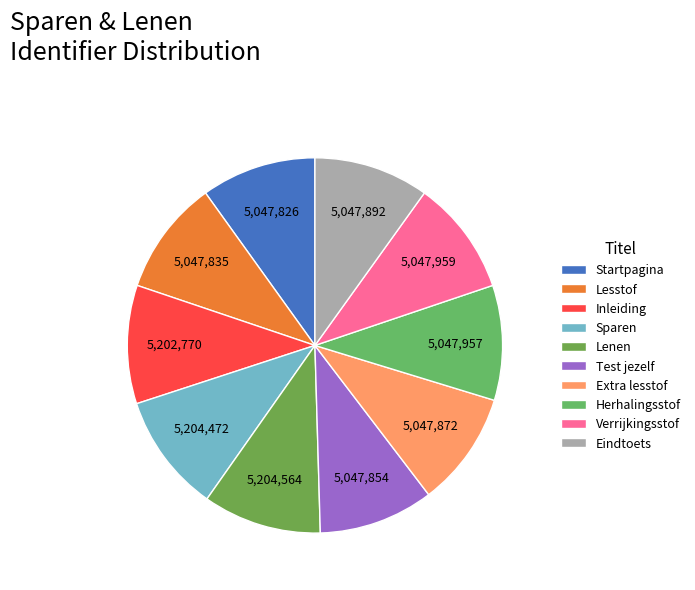

To the nearest percent, what percentage of the pie is Lenen?

10%